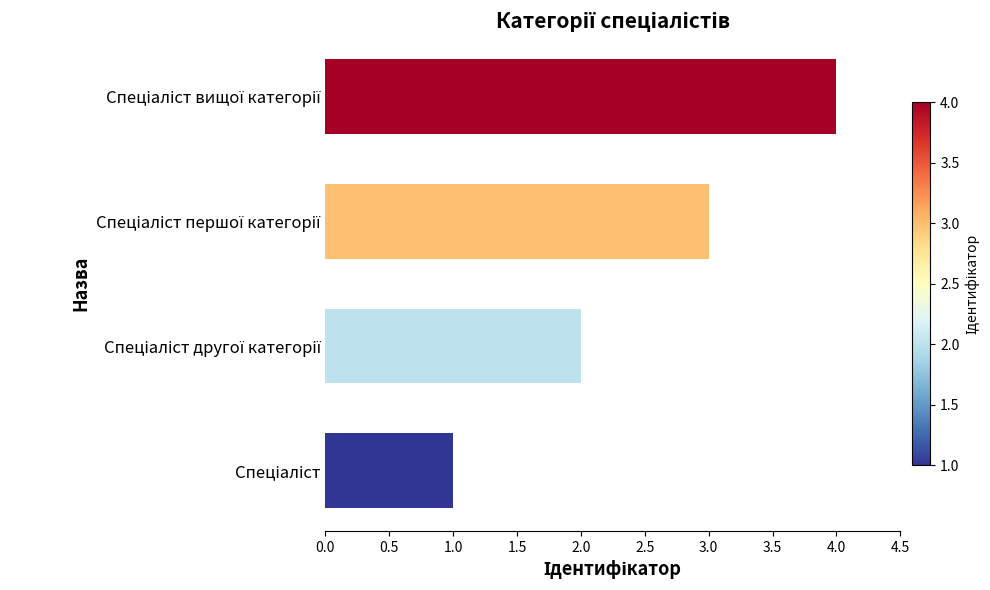

What is the sum of all values?

10